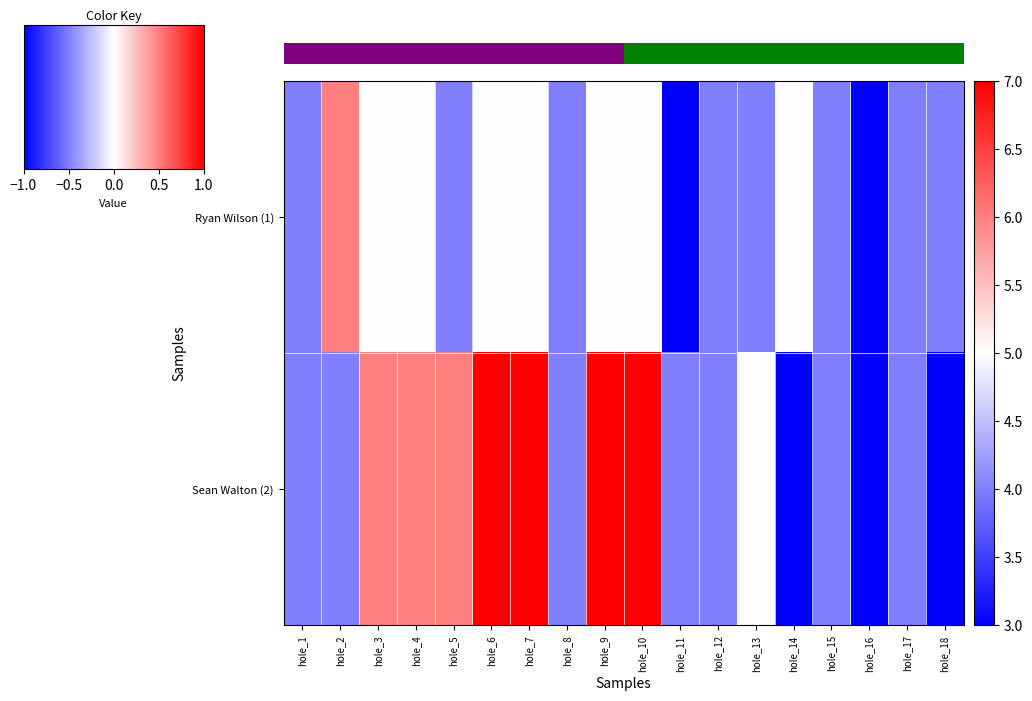

What is the approximate value of Ryan Wilson (1) at hole_16?

3